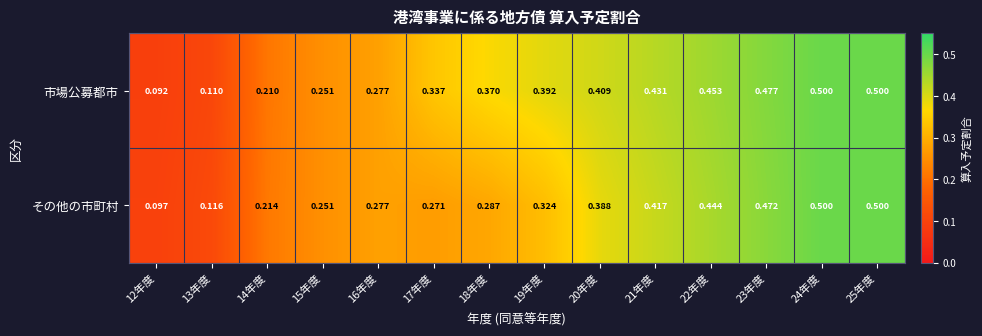

Which series has the largest total across all categories?

市場公募都市